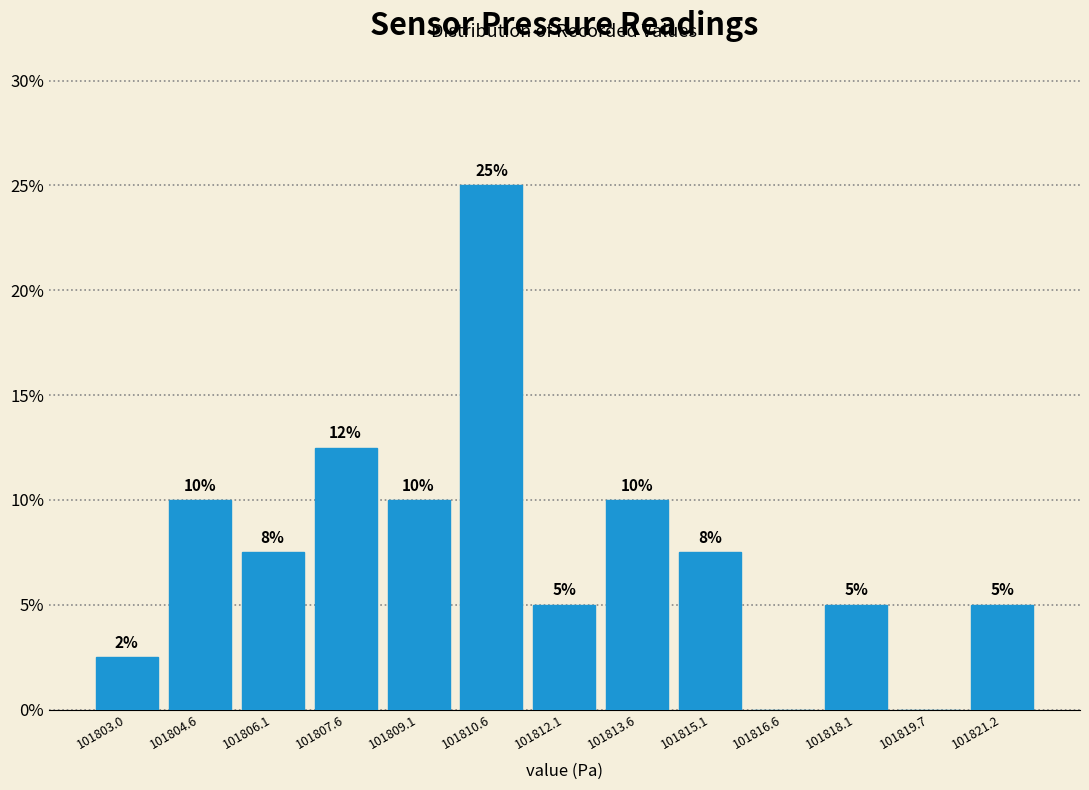

Which range on the x-axis has the tallest bar?

101809.8 to 101811.4